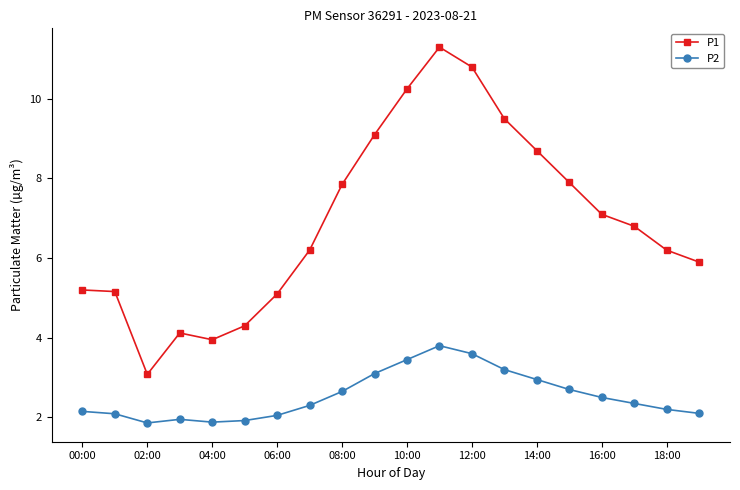

What is the minimum value shown in the chart?

1.9